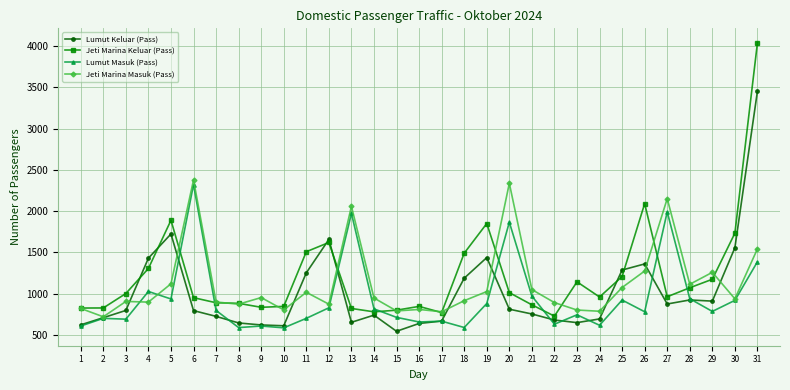

Which series ends up on top after the final intersection of Jeti Marina Keluar (Pass) and Lumut Keluar (Pass)?

Jeti Marina Keluar (Pass)